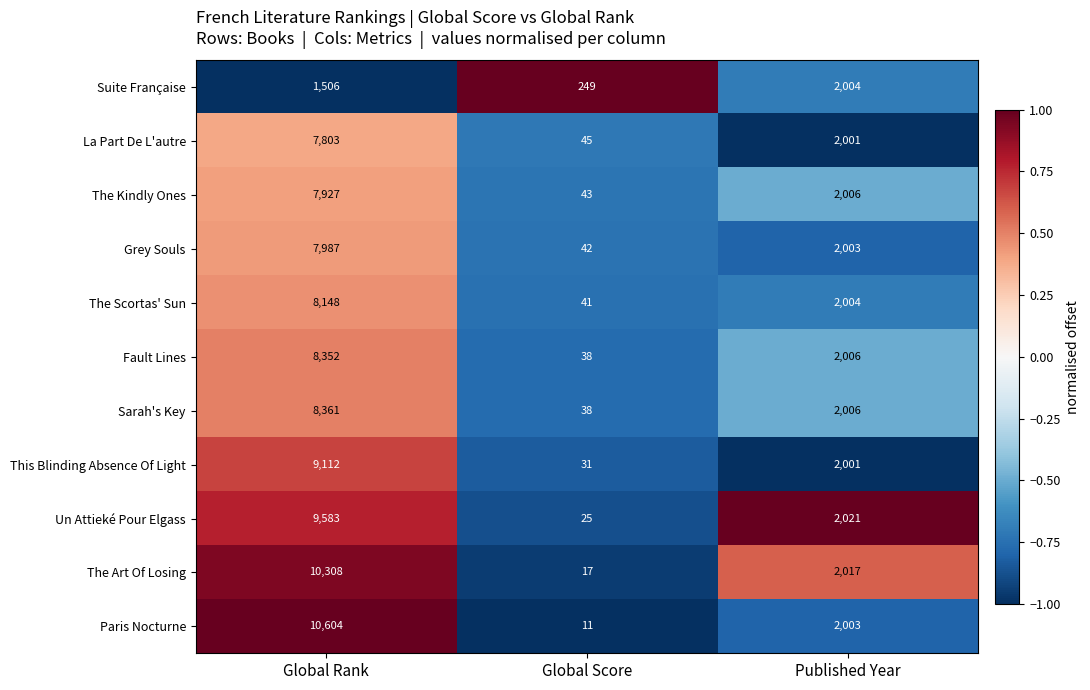

At which category is the sum across all series the highest?

Global Rank